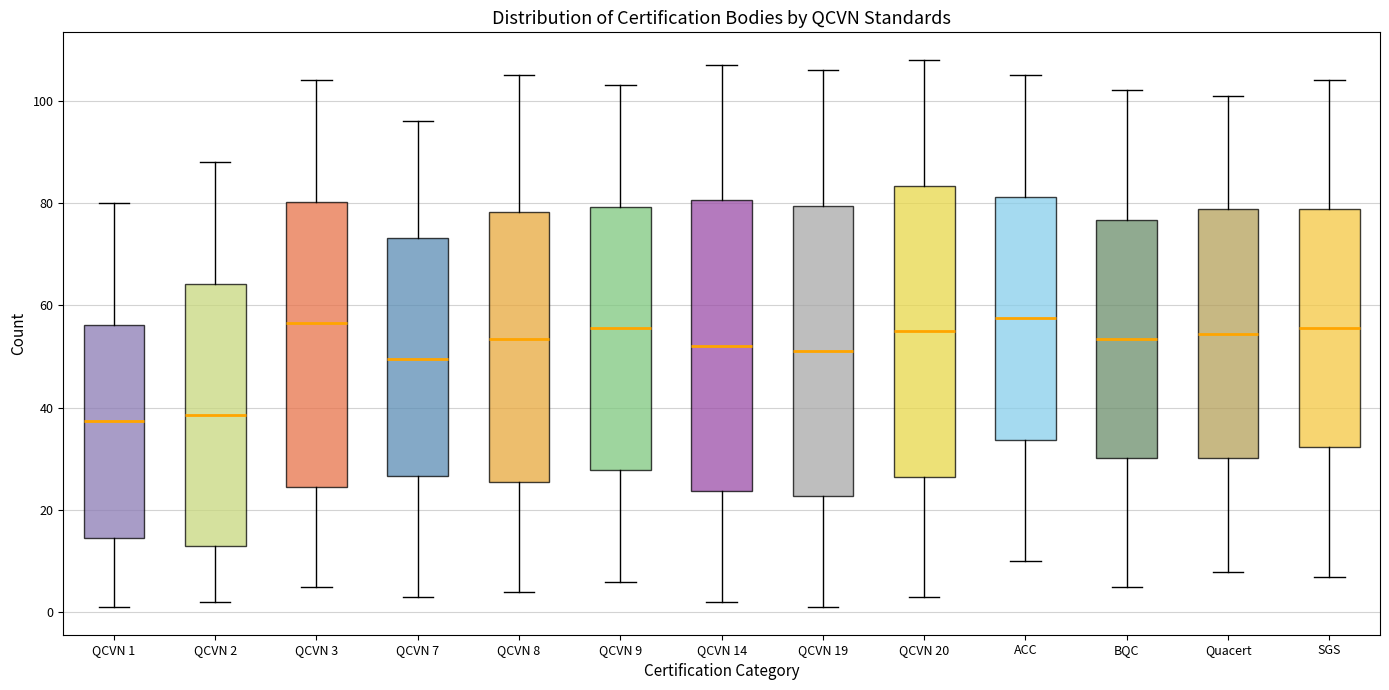

Reading left to right, read every box against the y-axis: the position of its median line, the range the box covers, and the ends of its whiskers. The values are not printed on the chart, so give them approximately, as read against the axis.

QCVN 1: median 38, box 14 to 56, whiskers 2 to 80
QCVN 2: median 38, box 14 to 64, whiskers 2 to 88
QCVN 3: median 56, box 24 to 80, whiskers 6 to 104
QCVN 7: median 50, box 26 to 74, whiskers 4 to 96
QCVN 8: median 54, box 26 to 78, whiskers 4 to 106
QCVN 9: median 56, box 28 to 80, whiskers 6 to 104
QCVN 14: median 52, box 24 to 80, whiskers 2 to 108
QCVN 19: median 52, box 22 to 80, whiskers 2 to 106
QCVN 20: median 56, box 26 to 84, whiskers 4 to 108
ACC: median 58, box 34 to 82, whiskers 10 to 106
BQC: median 54, box 30 to 76, whiskers 6 to 102
Quacert: median 54, box 30 to 78, whiskers 8 to 102
SGS: median 56, box 32 to 78, whiskers 8 to 104